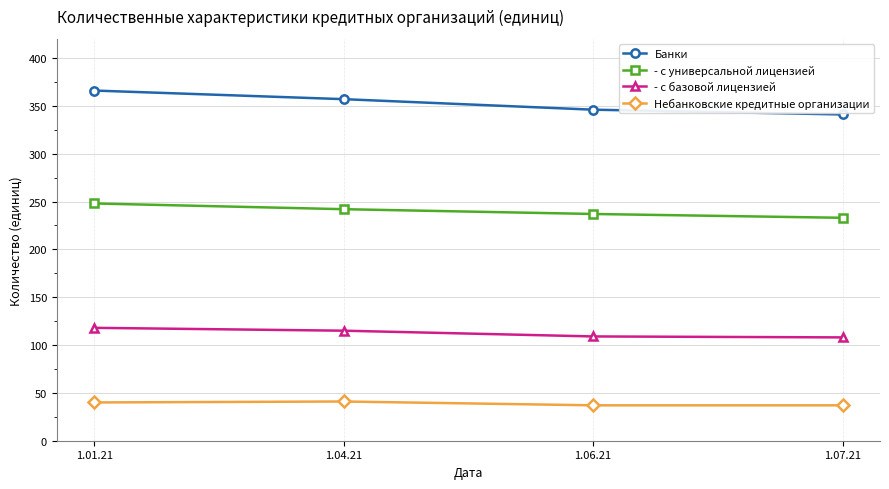

At 1.07.21, list the series in order from smallest to largest.

Небанковские кредитные организации, - с базовой лицензией, - с универсальной лицензией, Банки